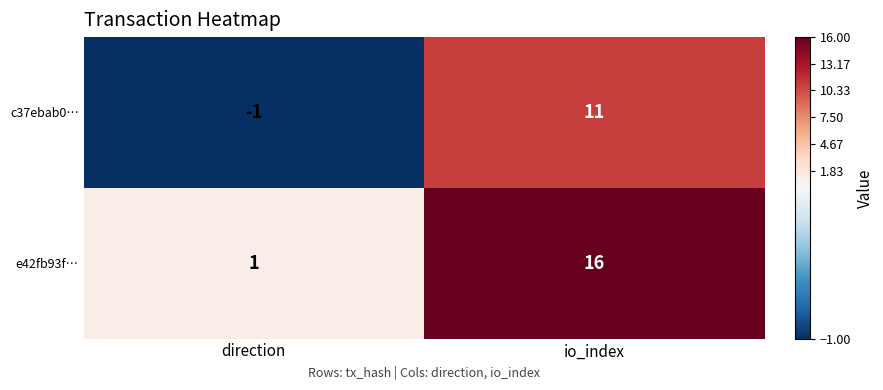

Count the number of data series in this chart.

2